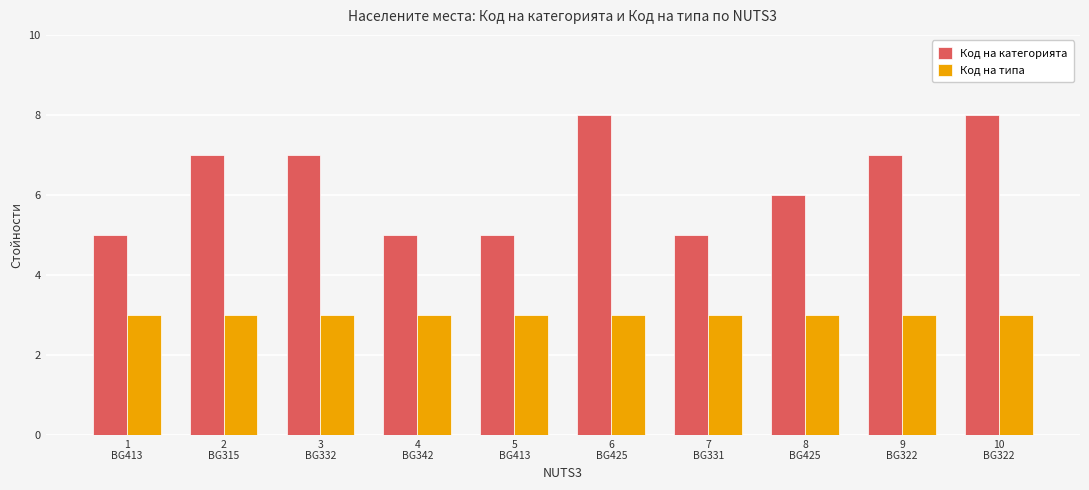

Which series has the widest spread of values?

Код на категорията